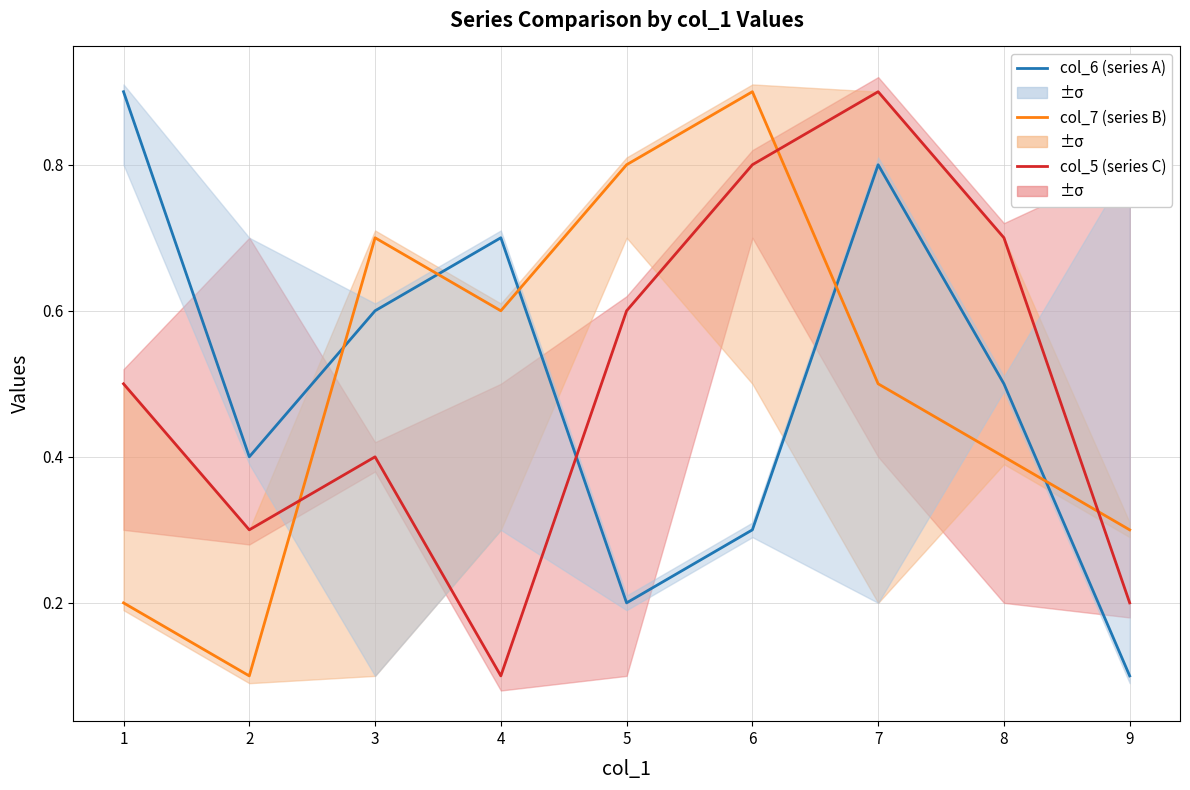

How many lines are shown in the chart?

3